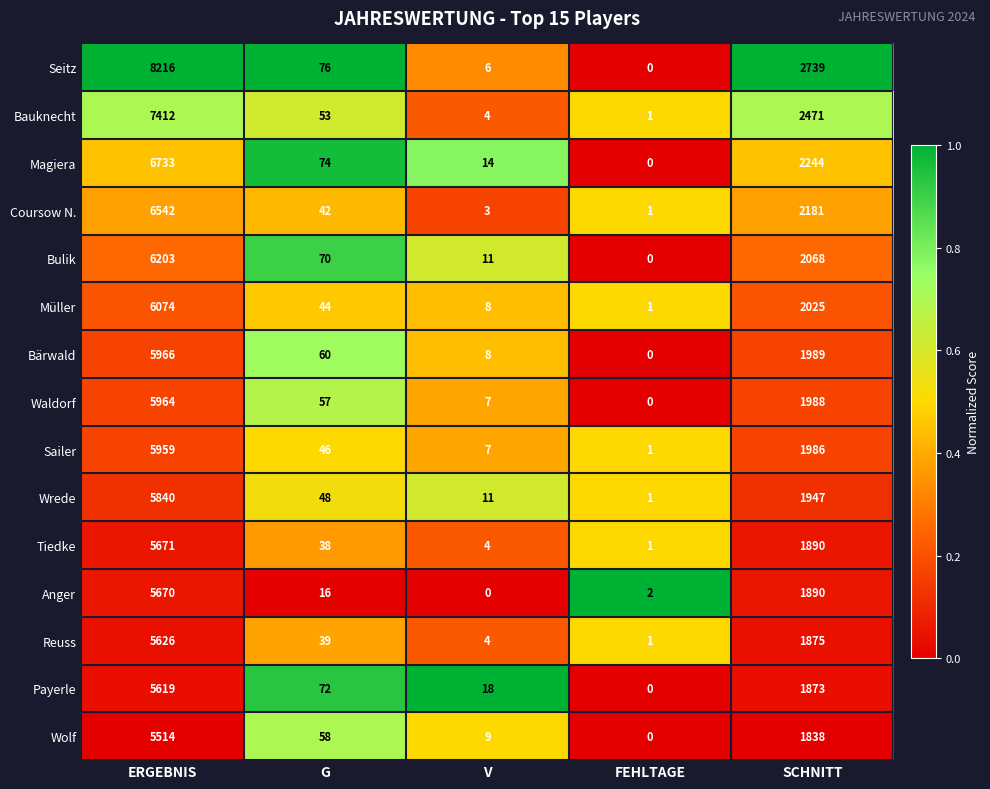

At G, list the series in order from largest to smallest.

Seitz, Magiera, Payerle, Bulik, Bärwald, Wolf, Waldorf, Bauknecht, Wrede, Sailer, Müller, Coursow N., Reuss, Tiedke, Anger